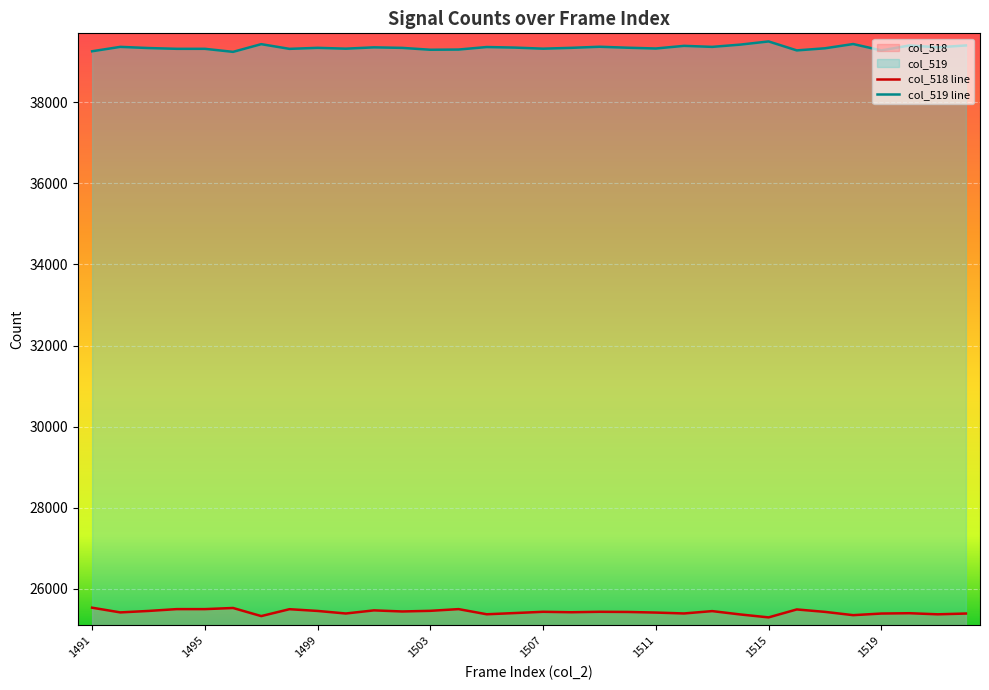

How many lines are shown in the chart?

2